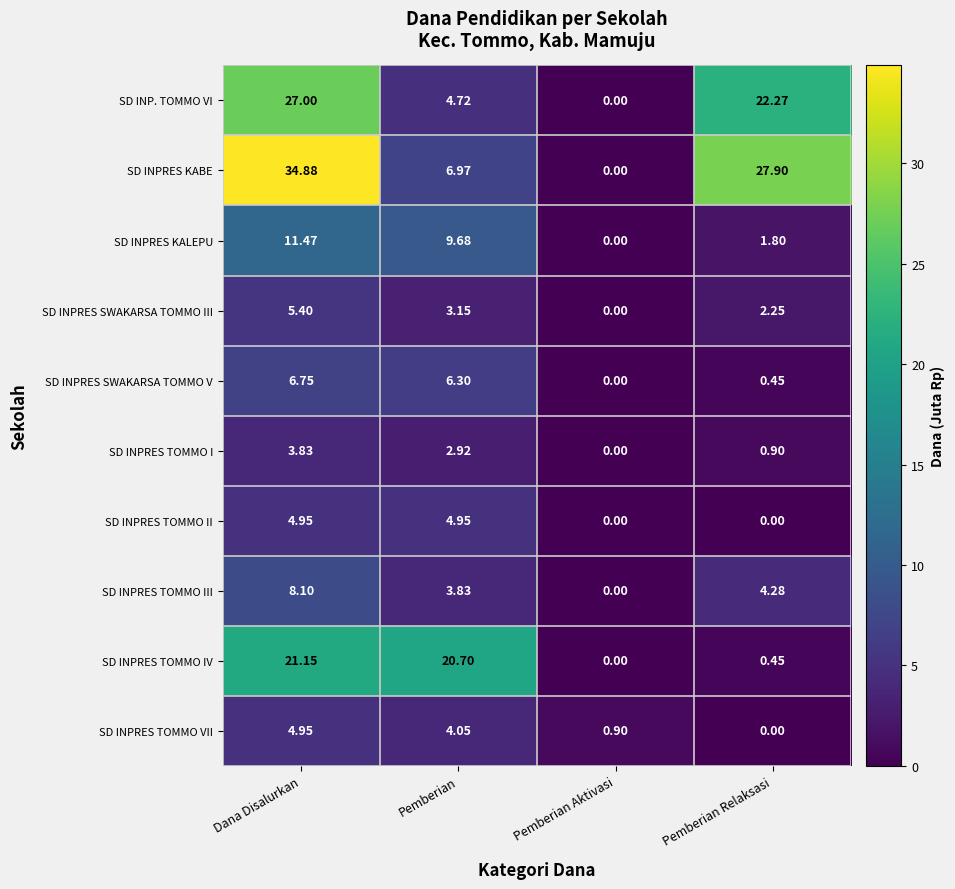

Which series has the largest range (max minus min)?

SD INPRES KABE